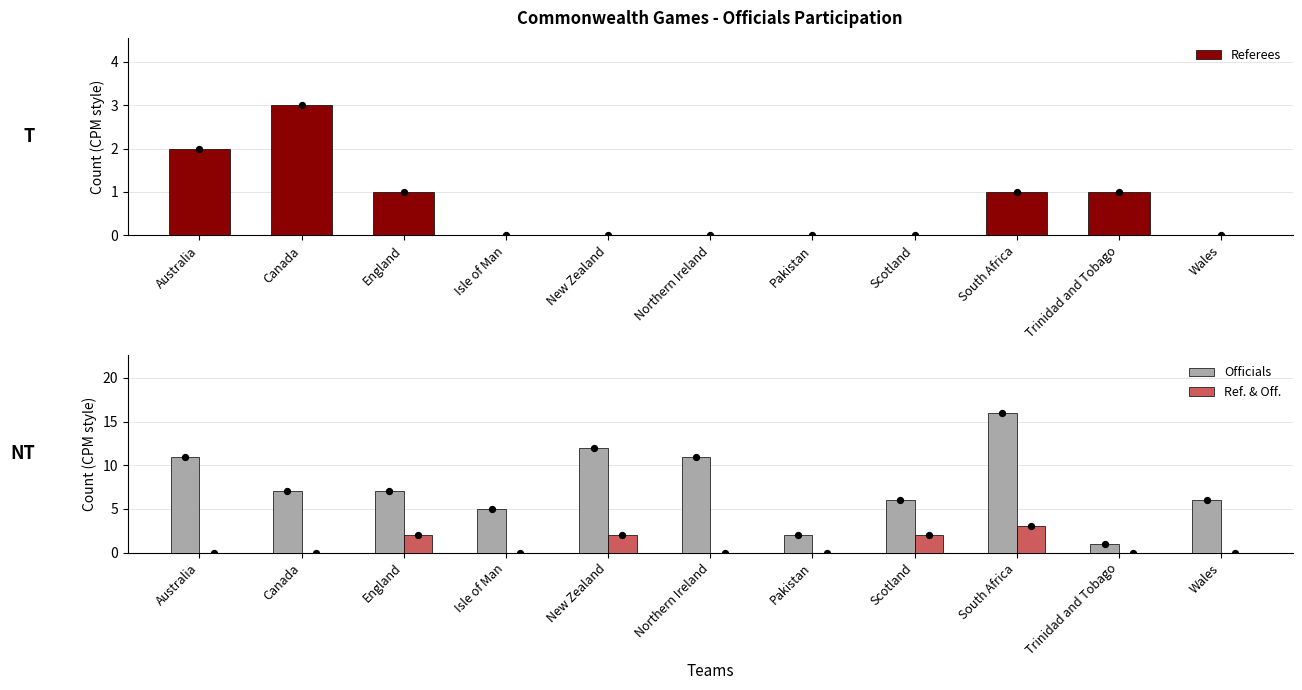

What are all the series names shown in the legend?

Referees, Officials, Ref. & Off.